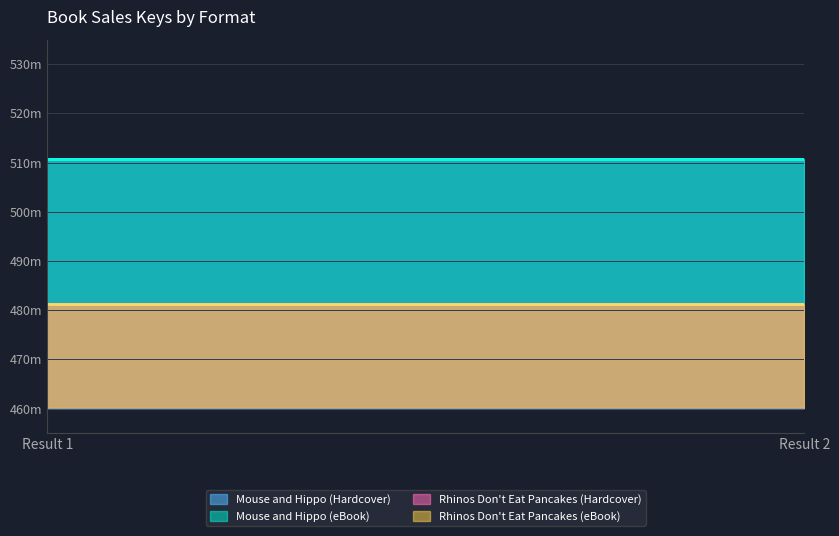

What is the total value across all series at Result 1?

1983896148